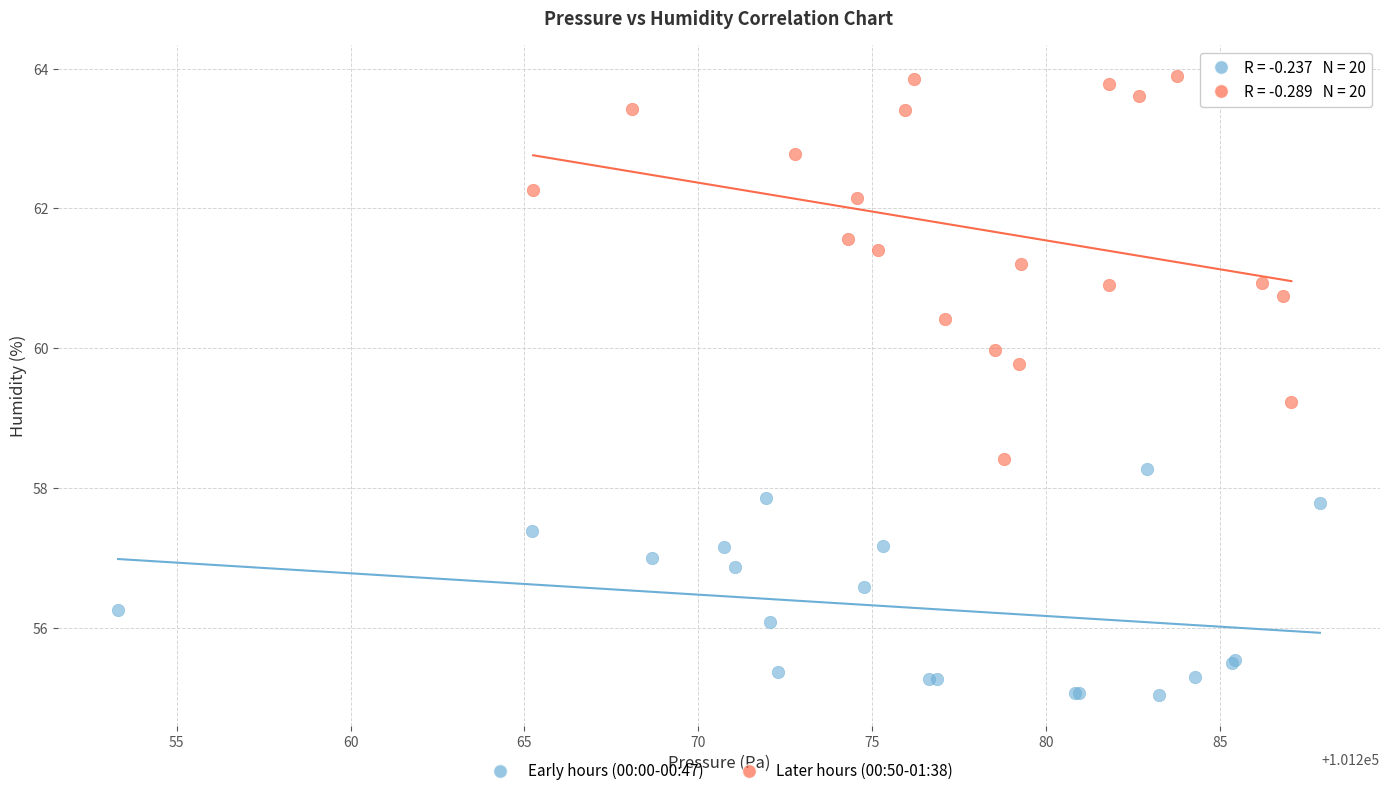

Which series reaches the maximum Y coordinate?

Later hours (00:50-01:38)